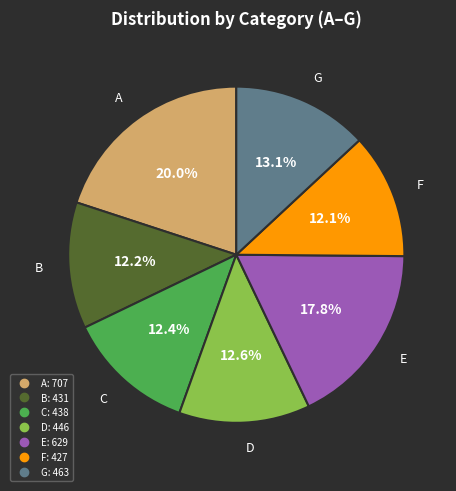

Which category has the biggest portion of the pie?

A